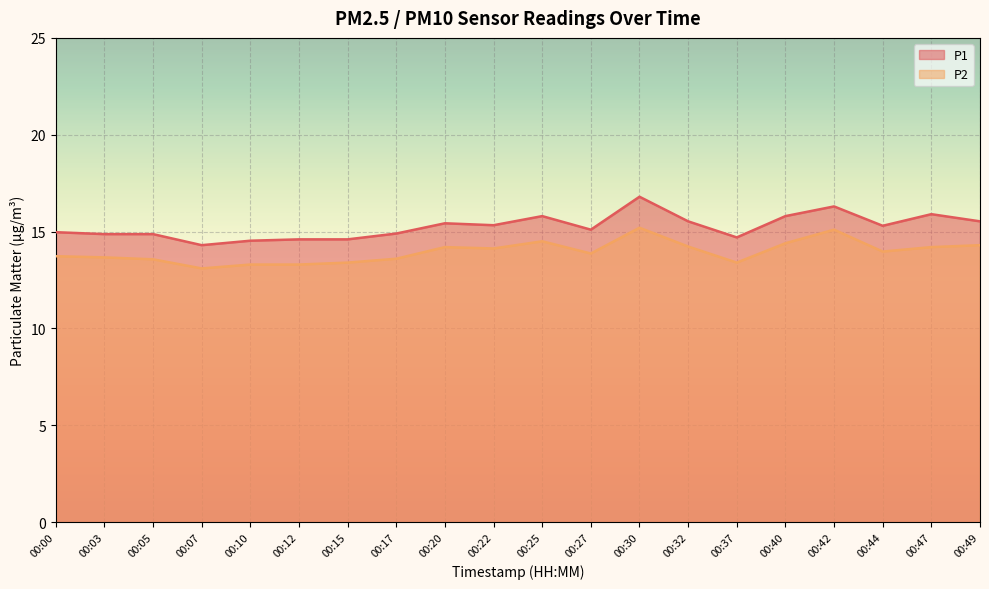

What is the value of the P2 point at the 17th from the left?

15.1